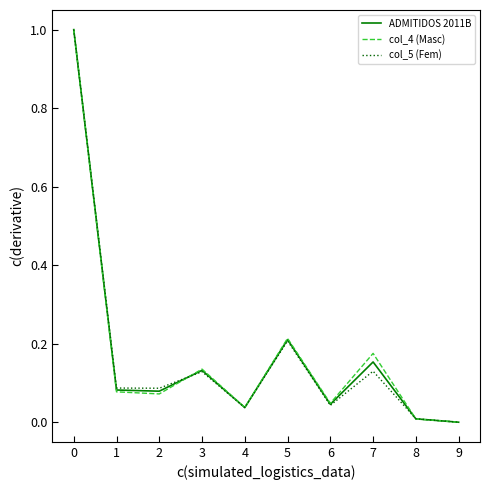

Is the value of col_5 (Fem) at 0 greater than the value of col_4 (Masc) at 1?

Yes